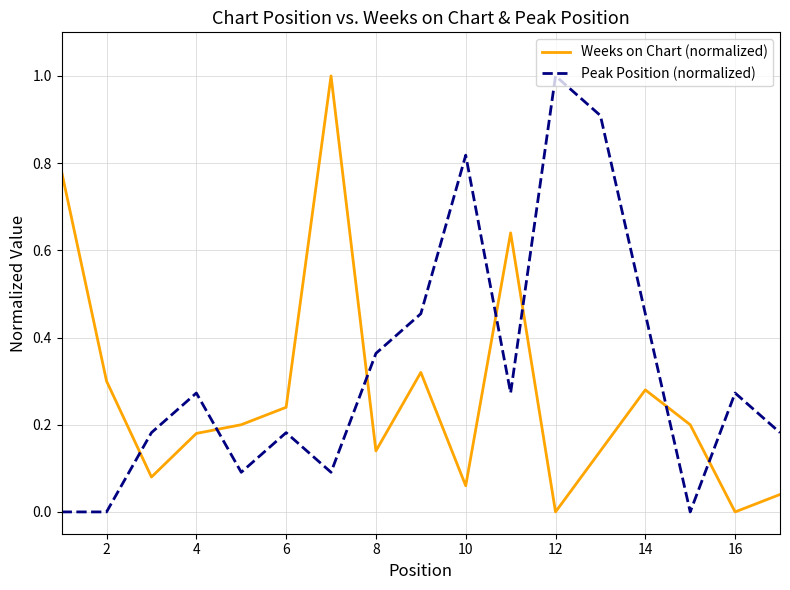

Which series has the largest total across all categories?

Peak Position (normalized)